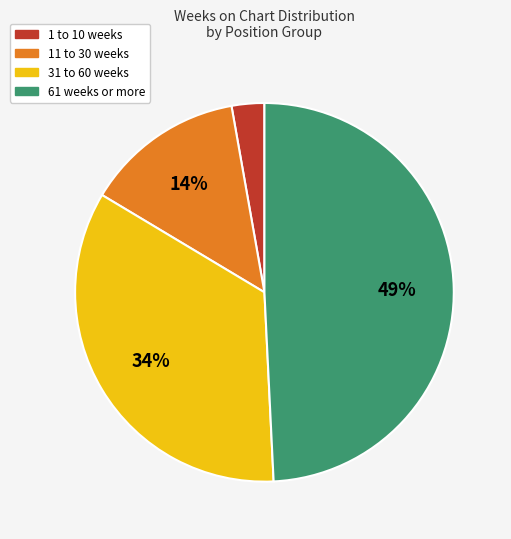

To the nearest percent, what is the average slice percentage?

25%